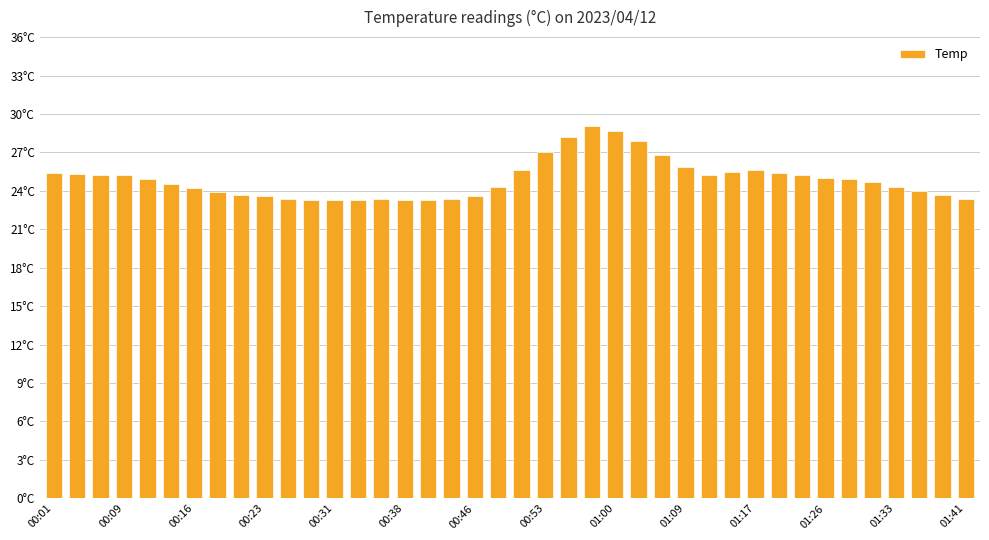

What is the value of the 28th bar from the left?

25.9